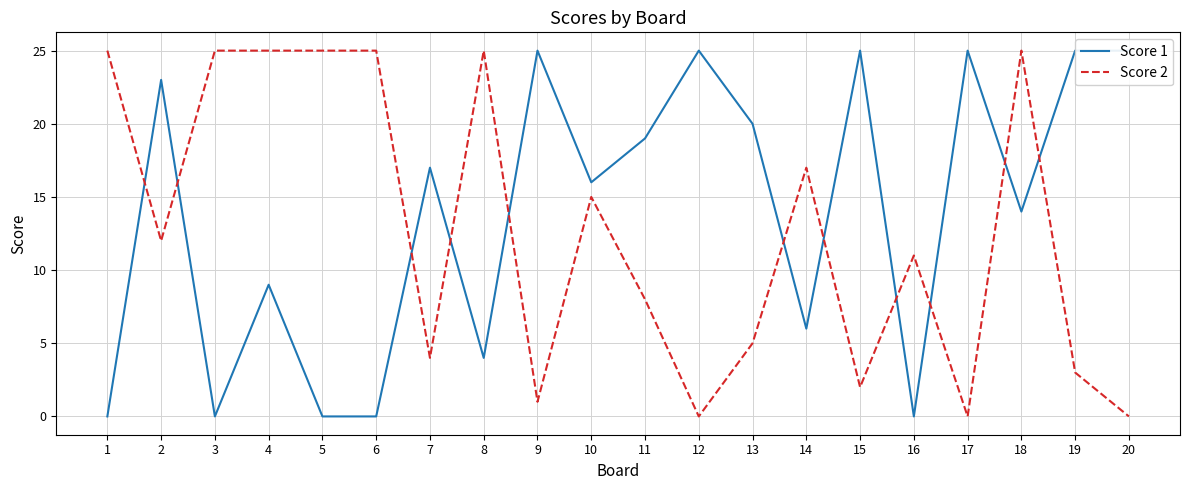

Reading right to left, extract all data points from this chart.

Score 1: 20=25	19=25	18=14	17=25	16=0	15=25	14=6	13=20	12=25	11=19	10=16	9=25	8=4	7=17	6=0	5=0	4=9	3=0	2=23	1=0
Score 2: 20=0	19=3	18=25	17=0	16=11	15=2	14=17	13=5	12=0	11=8	10=15	9=1	8=25	7=4	6=25	5=25	4=25	3=25	2=12	1=25